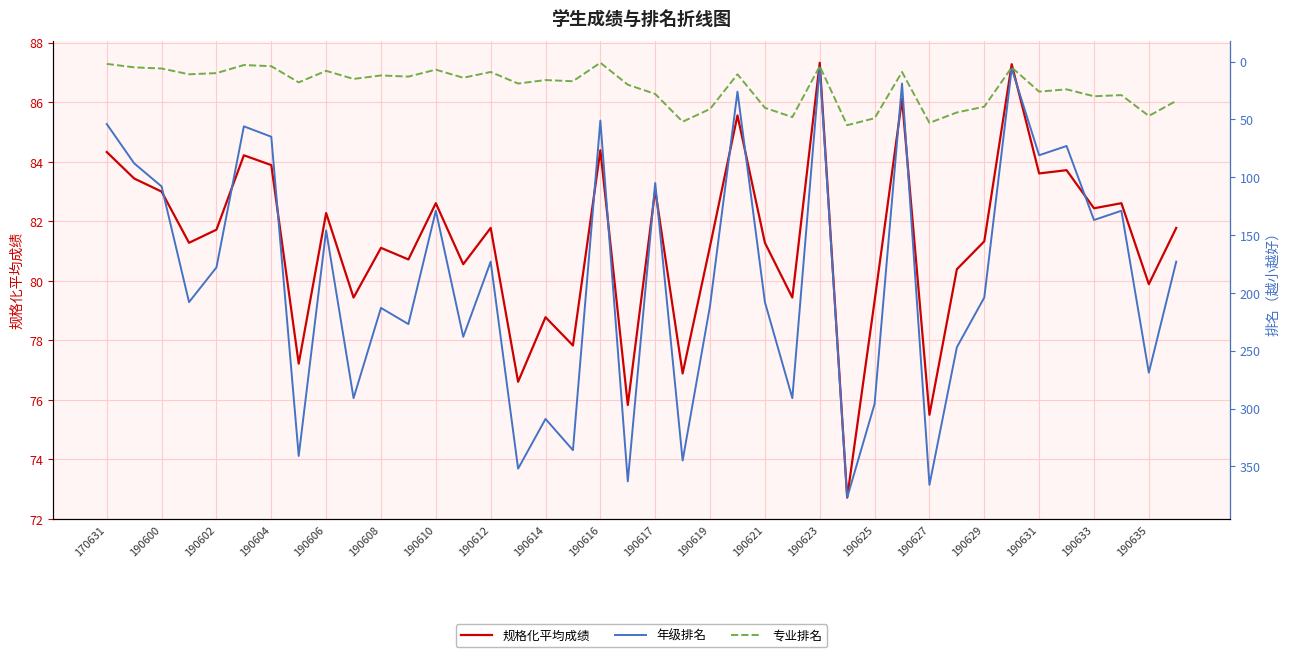

Is it true that 规格化平均成绩 equals 75.5 at 190627?

True